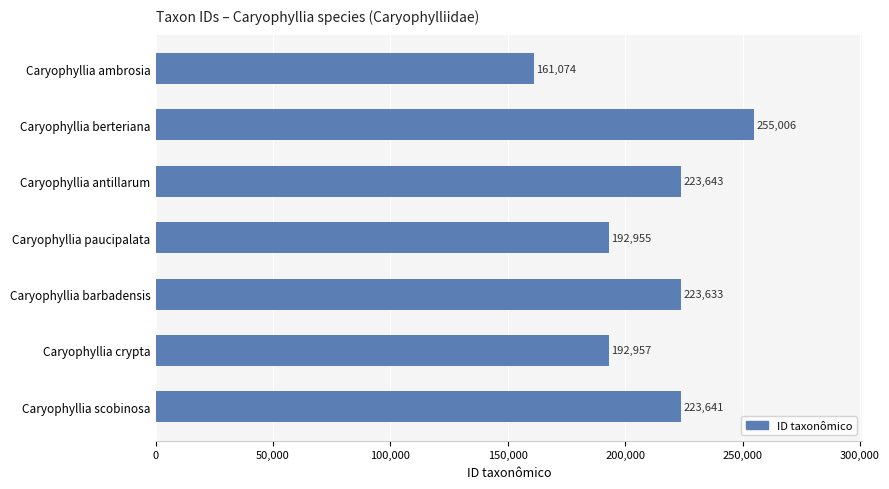

At which label is the value closest to 208040?

Caryophyllia crypta